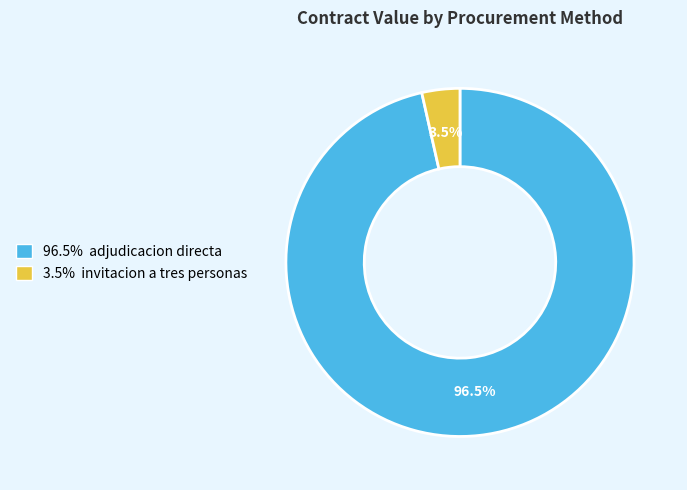

How many slices are in this pie chart?

2